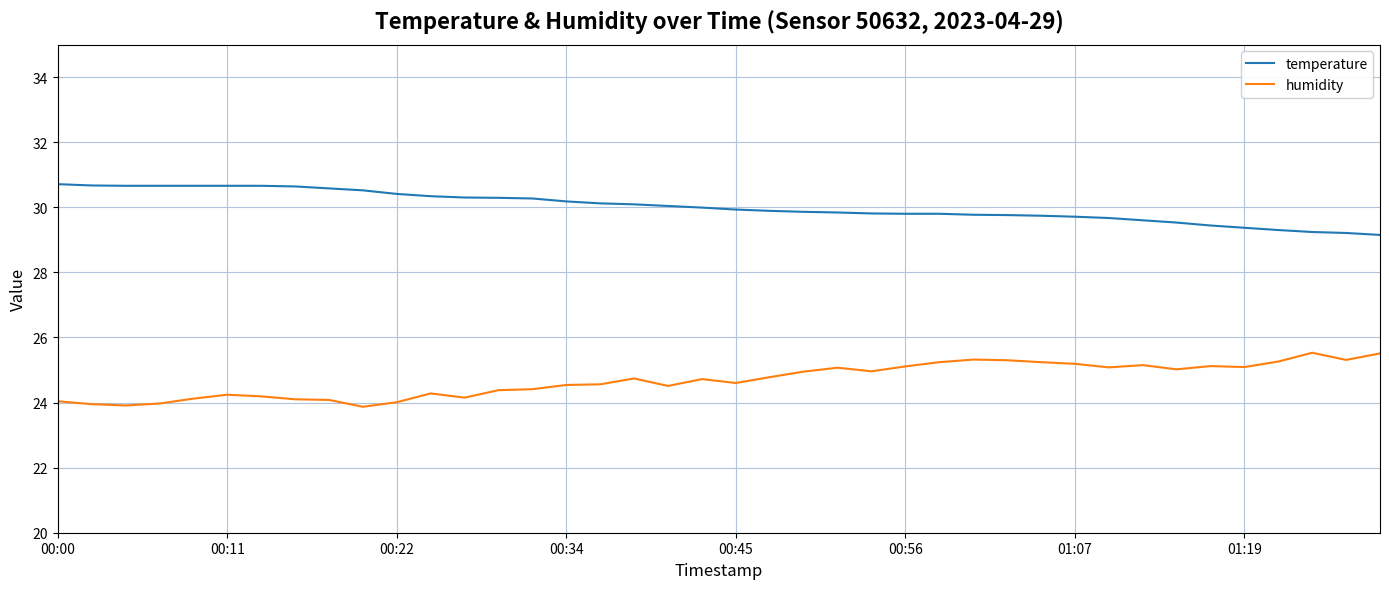

Which series has the largest total across all categories?

temperature